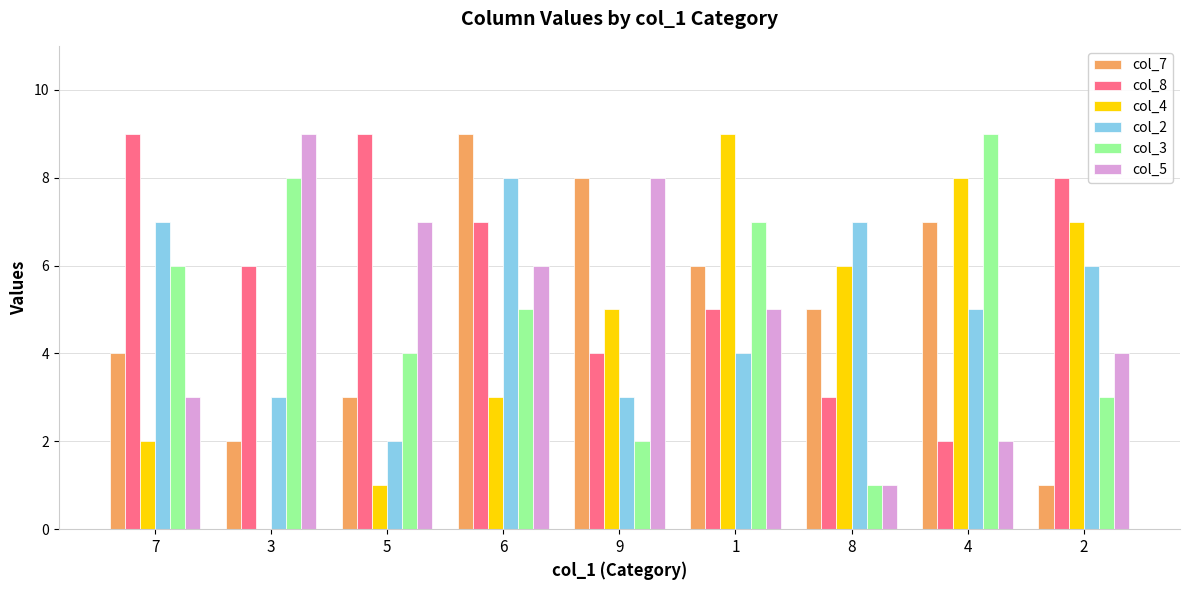

What value does the col_7 series have at 1?

6